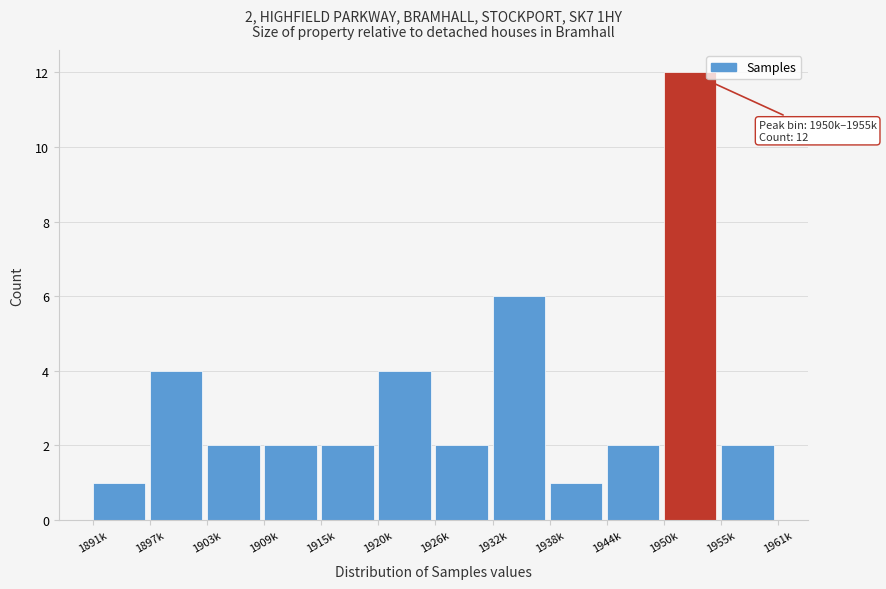

Reading left to right, transcribe all the data shown in this chart.

1	4	2	2	2	4	2	6	1	2	12	2